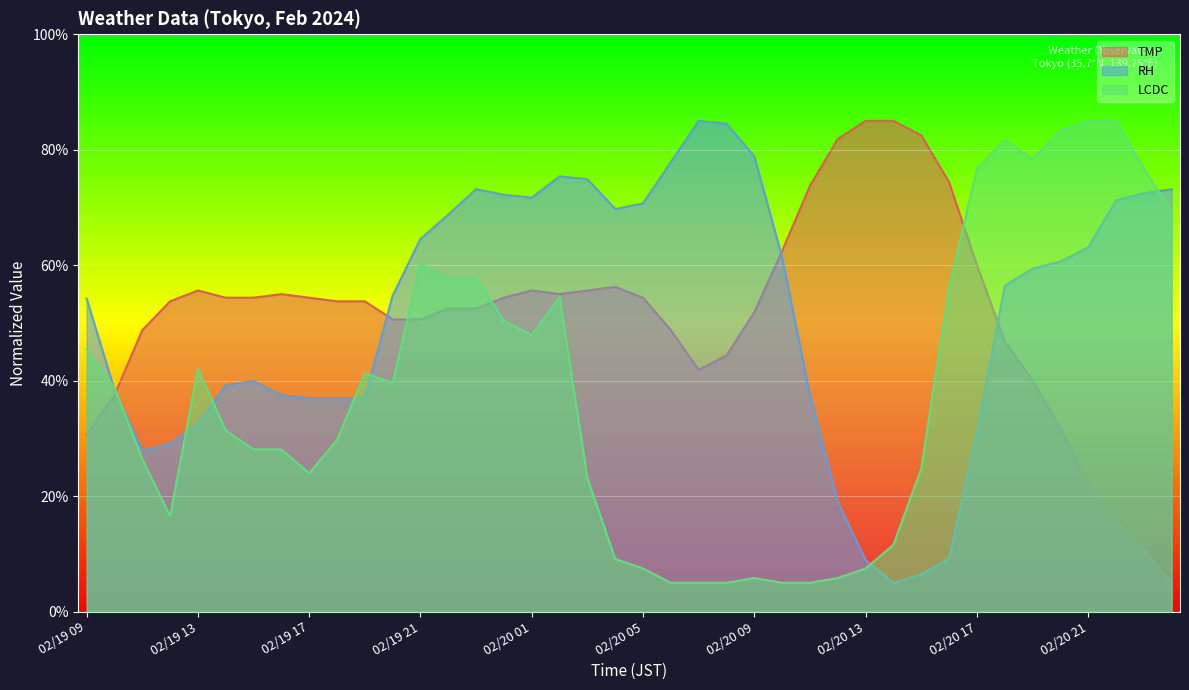

List the labels in order of TMP value, largest first.

02/20 13, 02/20 14, 02/20 15, 02/20 12, 02/20 16, 02/20 11, 02/20 10, 02/20 17, 02/20 04, 02/19 13, 02/20 01, 02/20 03, 02/19 16, 02/20 02, 02/19 14, 02/19 15, 02/19 17, 02/20 00, 02/20 05, 02/19 12, 02/19 18, 02/19 19, 02/19 22, 02/19 23, 02/20 09, 02/19 20, 02/19 21, 02/19 11, 02/20 06, 02/20 18, 02/20 08, 02/20 07, 02/20 19, 02/19 10, 02/20 20, 02/19 09, 02/20 21, 02/20 22, 02/20 23, 02/21 00